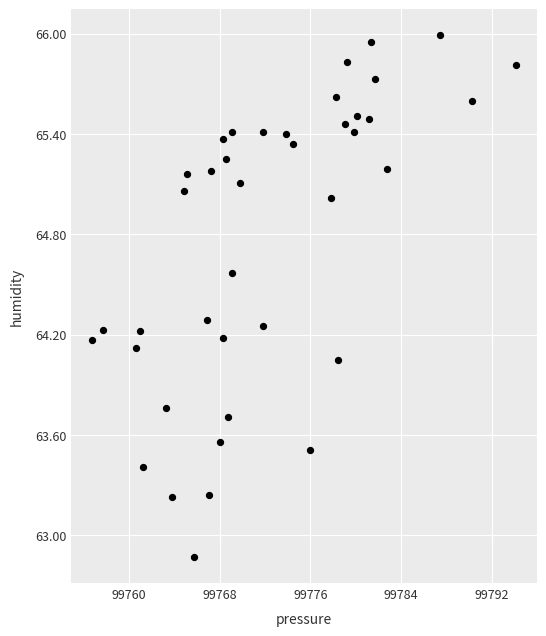

What is the range of X values (max minus min)?

37.2